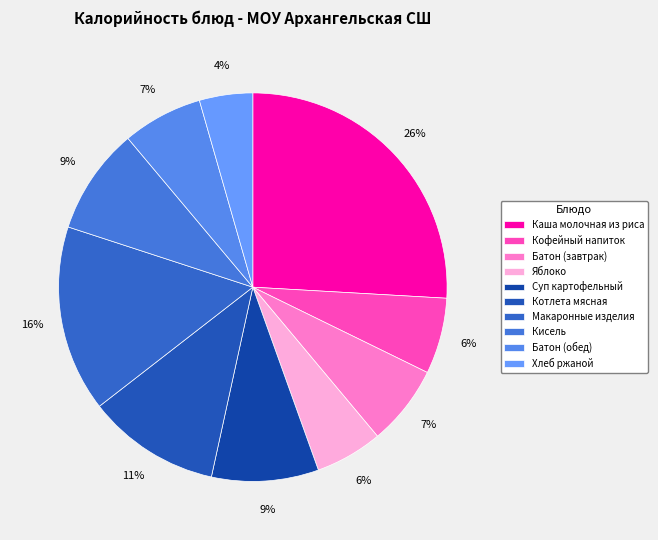

To the nearest percent, what portion does Макаронные изделия represent?

16%